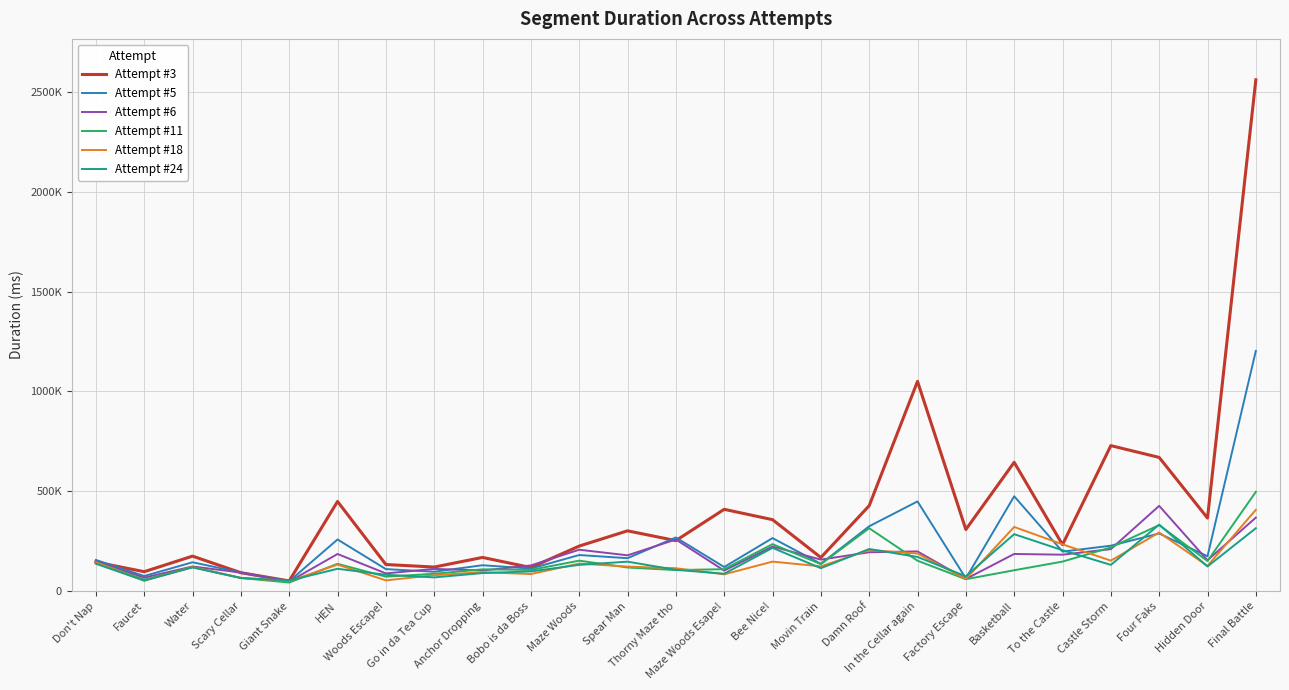

Reading right to left, transcribe all the data shown in this chart.

Attempt #3: 2559919	366049	669566	728570	232813	645112	308649	1050161	427825	168362	357968	409734	253074	302085	225698	118331	168865	120742	133445	449042	51346	92396	175376	97495	145556
Attempt #5: 1202813	174644	288752	227630	197989	475097	64063	449295	324766	137249	265665	120888	268837	165118	180898	113253	129821	97282	110485	258805	49658	93512	144613	75764	156333
Attempt #6: 368152	154665	427155	210381	182616	186216	60996	199015	194819	157983	223474	103039	258683	179452	207510	128808	103426	111547	88919	186094	47915	92997	123829	67738	149447
Attempt #11: 497063	150870	330739	218990	148055	104747	59831	152512	315178	135443	235377	110070	105597	118497	152760	106561	109289	86963	72558	136865	43202	65772	119672	57907	145143
Attempt #18: 407298	126441	293663	152914	234511	321486	60876	188614	205872	124210	147880	84348	114789	123161	138253	85660	95089	79982	54062	133162	49923	66858	121431	52688	144374
Attempt #24: 315069	123619	333049	131643	205005	285288	74614	171317	211041	115106	216744	87323	106686	147750	131647	98920	90521	68960	81969	112033	52965	65957	119256	52927	137238